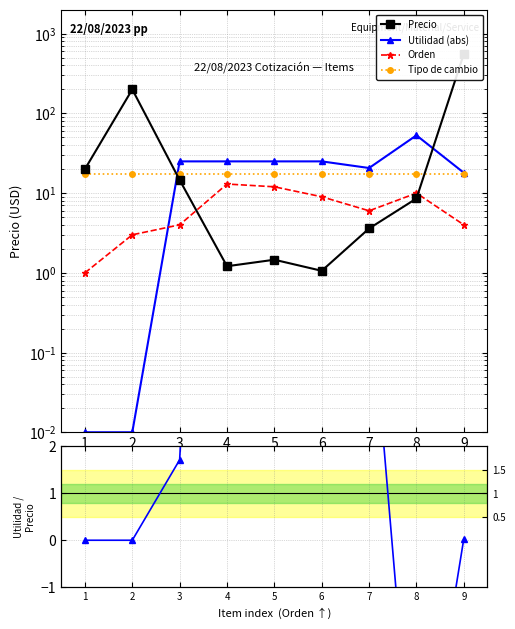

True or false: Tipo de cambio has more than 0 interior local peaks.

False